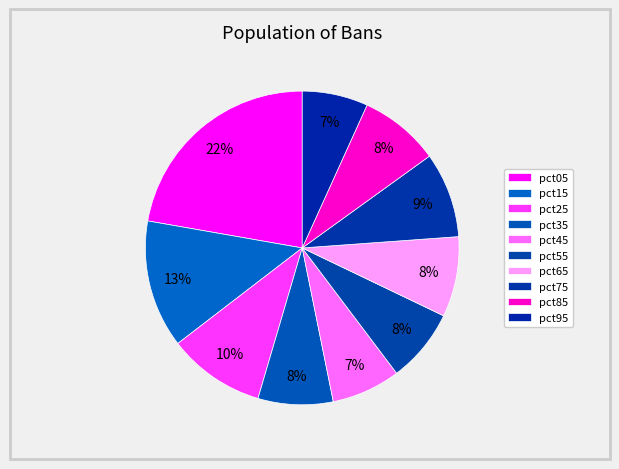

How many segments does this pie chart have?

10